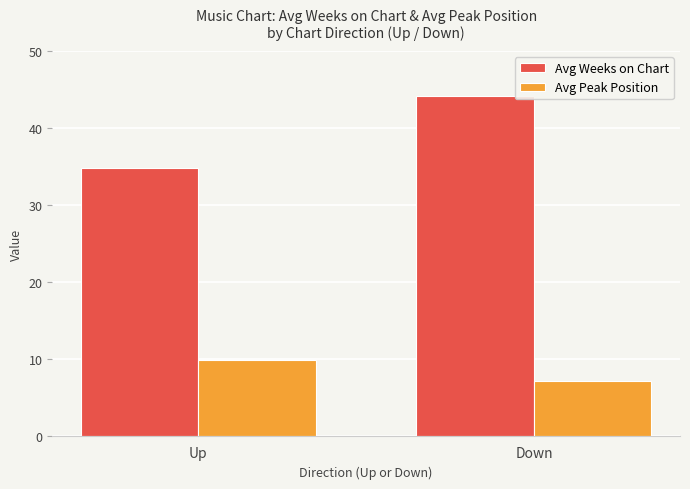

What is the label of the 1st bar from the right?

Down